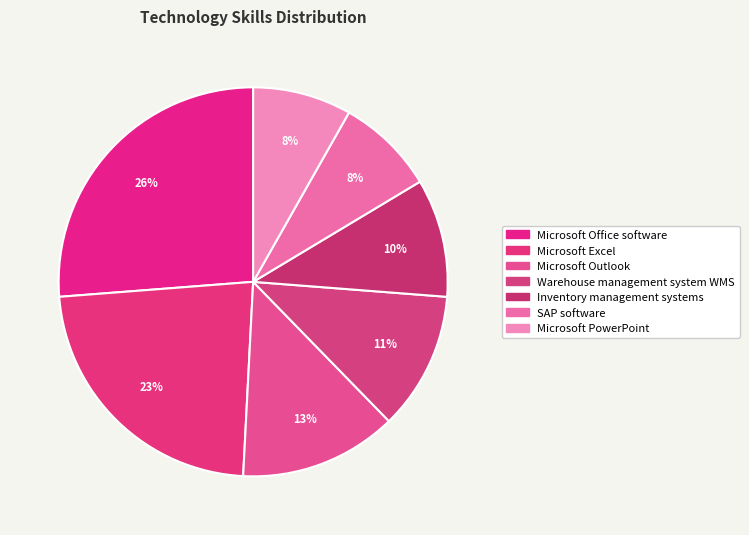

To the nearest percent, what is the average slice percentage?

14%